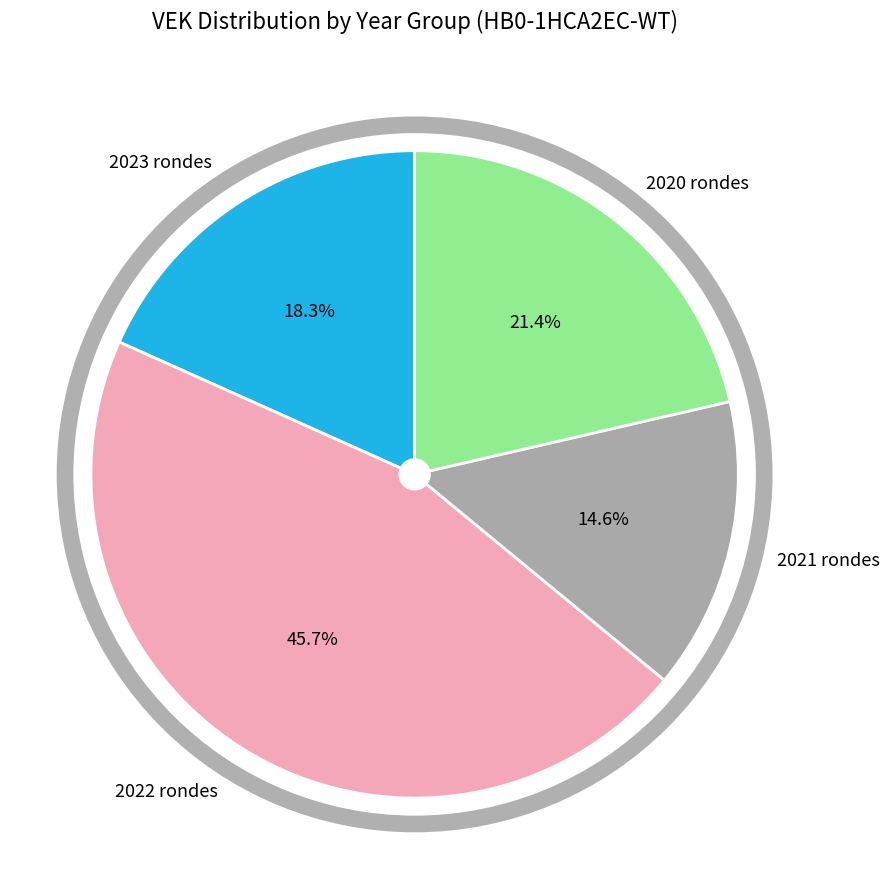

Is there a majority slice in this chart?

No